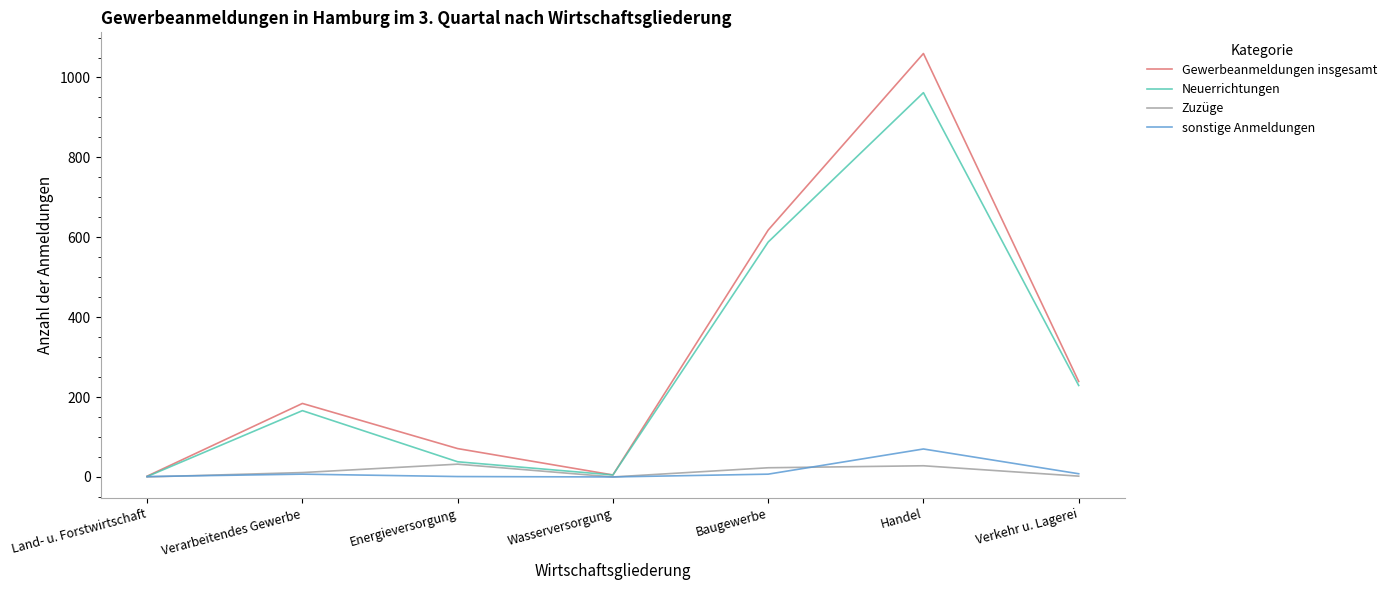

What is the maximum value shown in the chart?

1060